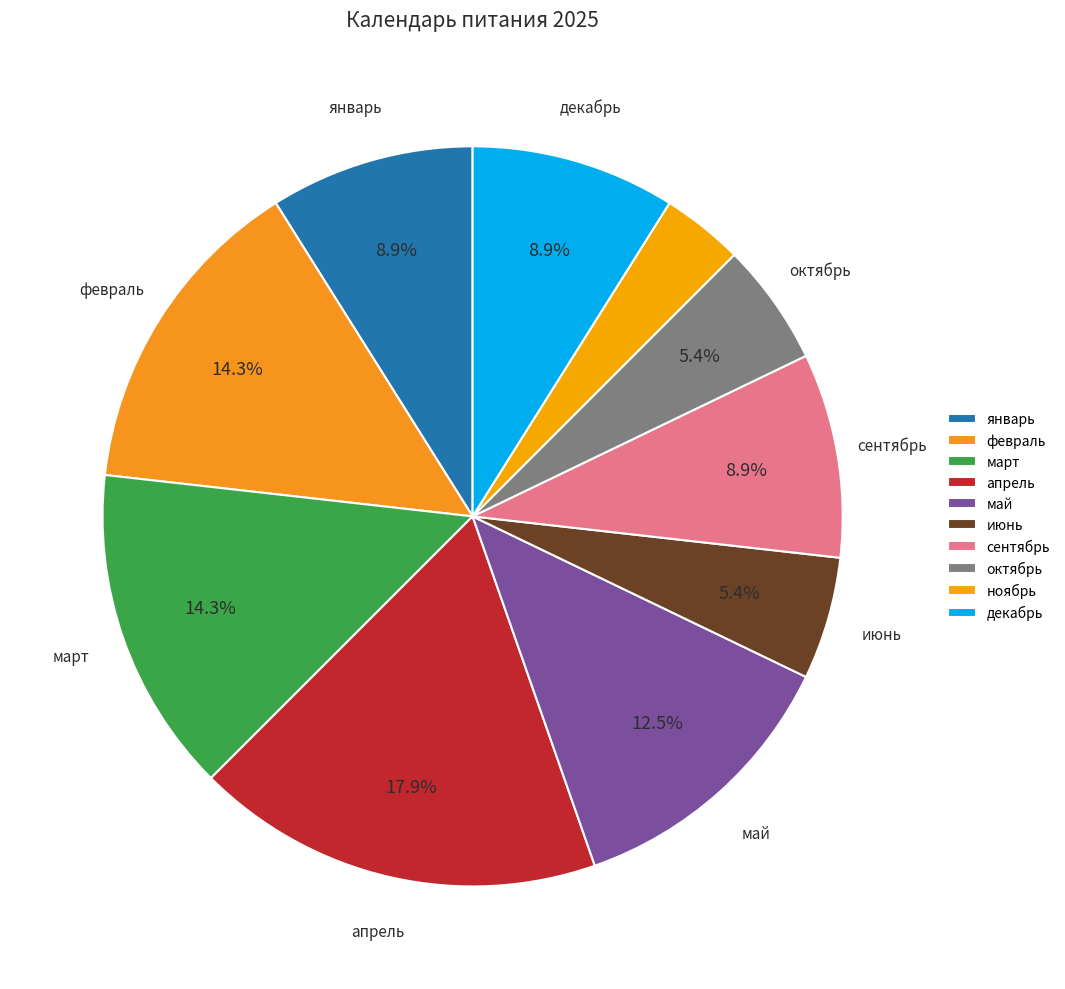

Combined, what portion of the pie is февраль and март?

28.6%